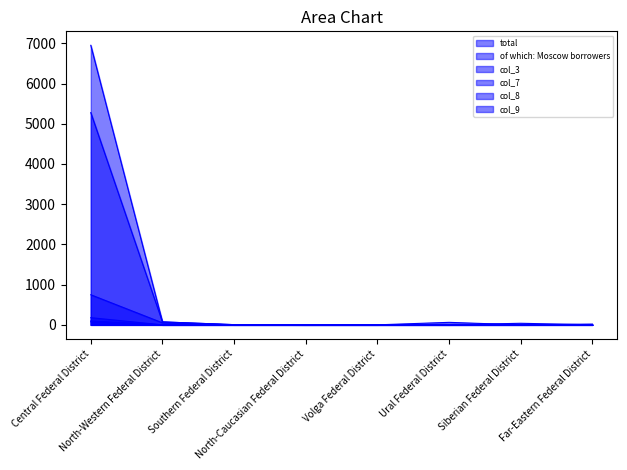

True or false: col_7 and total cross at least once.

False